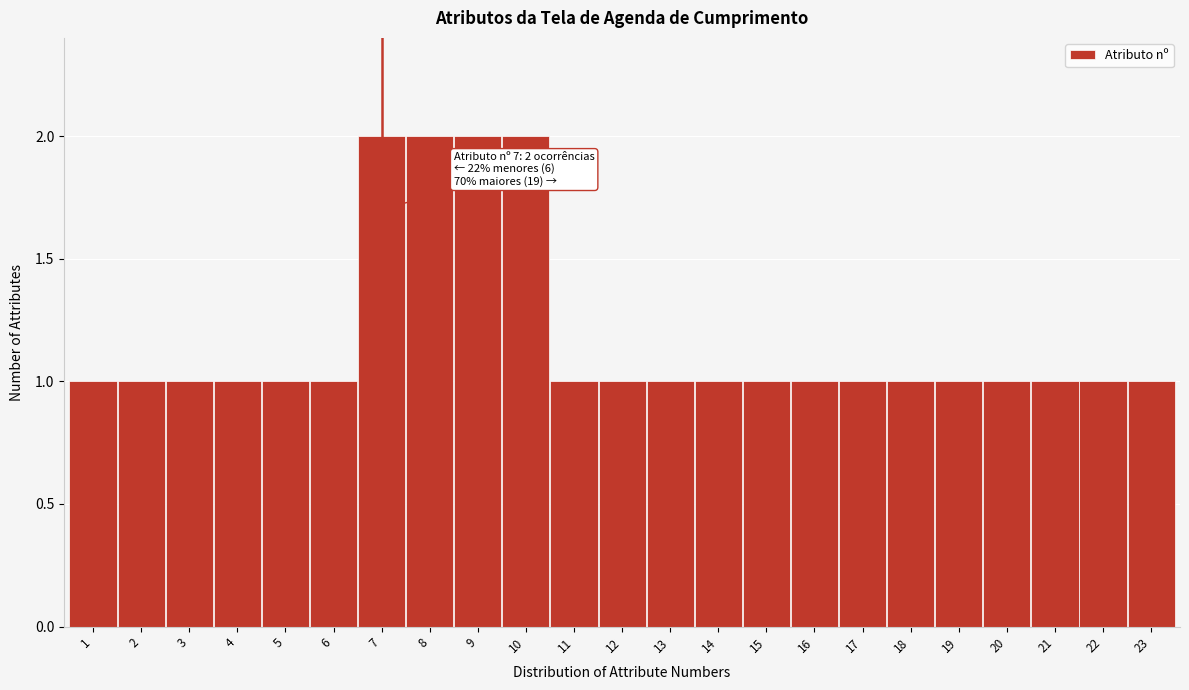

Reading left to right, extract all data points from this chart.

1=1	2=1	3=1	4=1	5=1	6=1	7=2	8=2	9=2	10=2	11=1	12=1	13=1	14=1	15=1	16=1	17=1	18=1	19=1	20=1	21=1	22=1	23=1